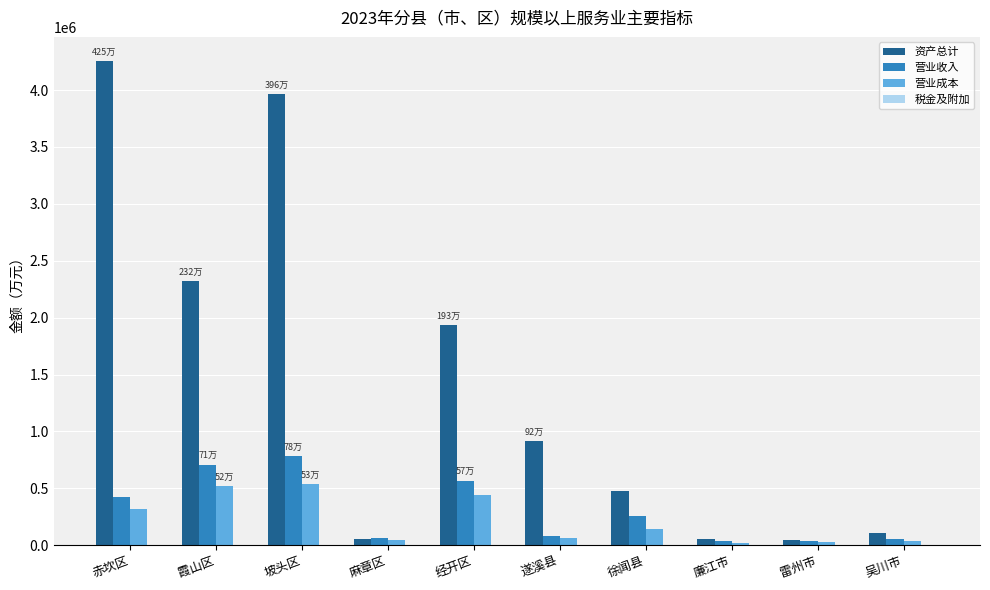

Which series changed the most between 坡头区 and 廉江市?

资产总计